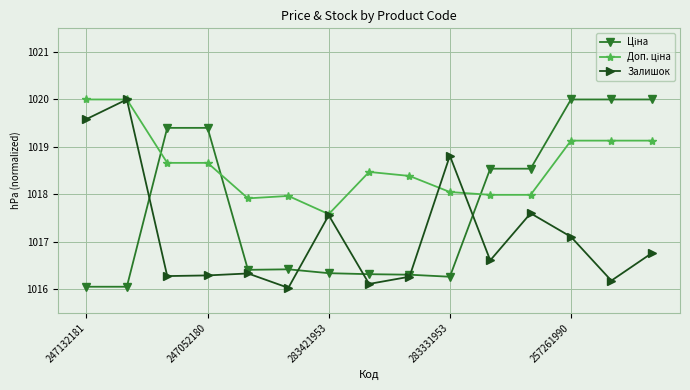

What is the greatest value displayed?

1020.0